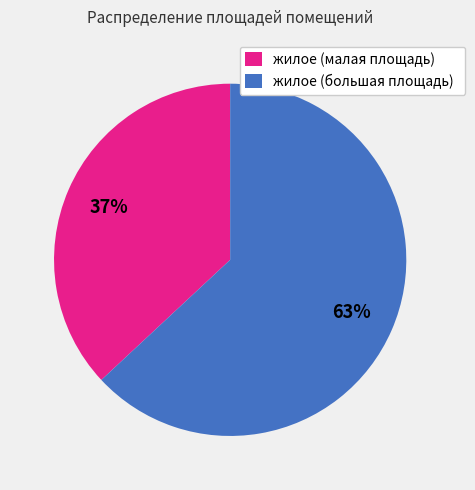

Combined, do жилое (большая площадь) and жилое (малая площадь) account for over 50%?

Yes